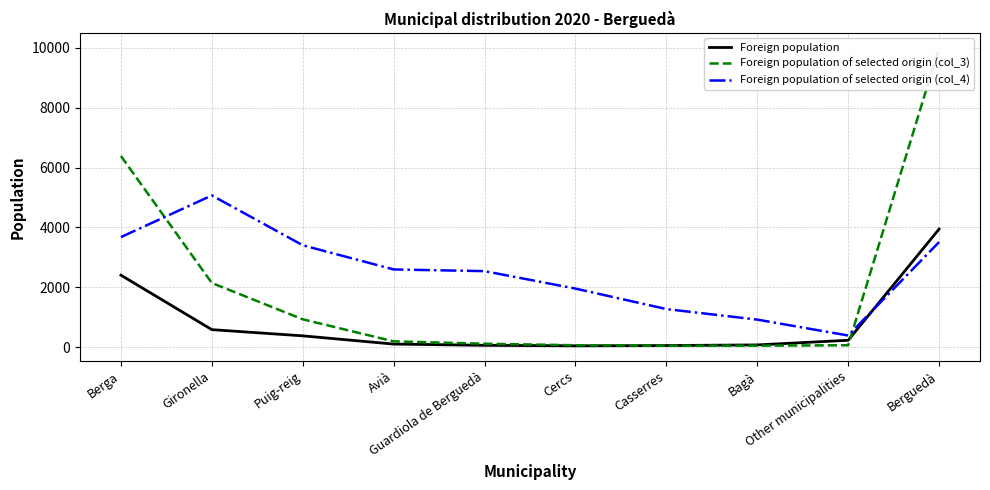

What is the value of the Foreign population point at the 9th from the left?

231